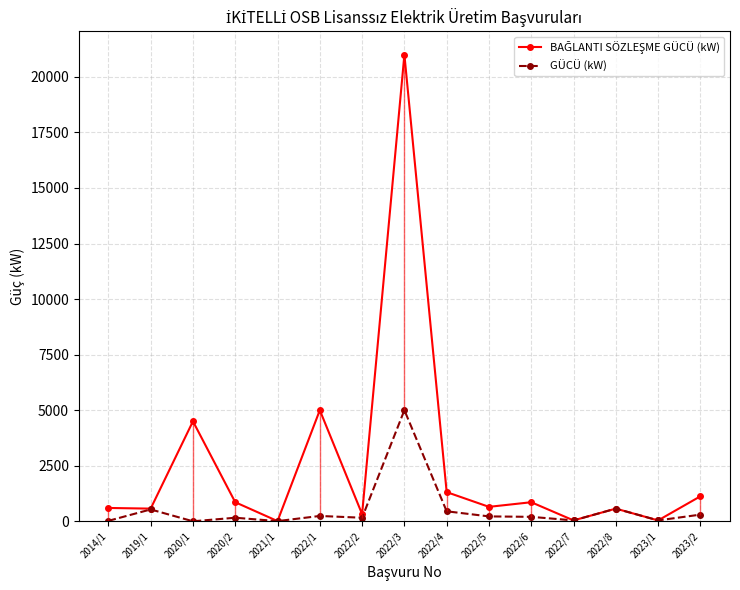

What is the lowest value of the BAĞLANTI SÖZLEŞME GÜCÜ (kW) series?

9.0